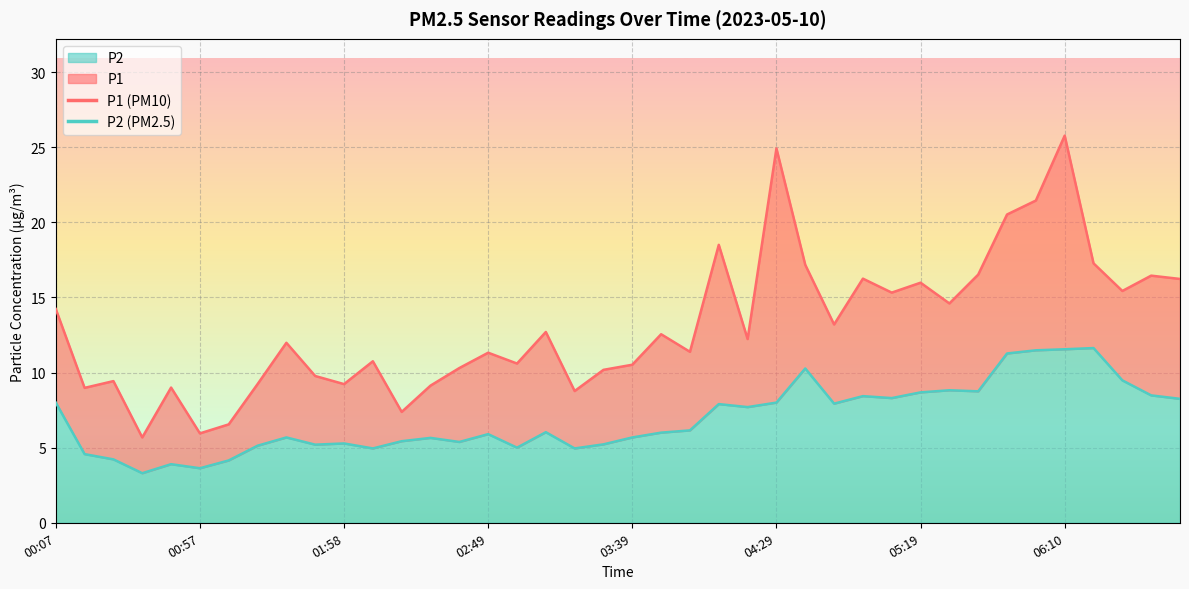

Which label corresponds to the largest value in the chart?

06:10